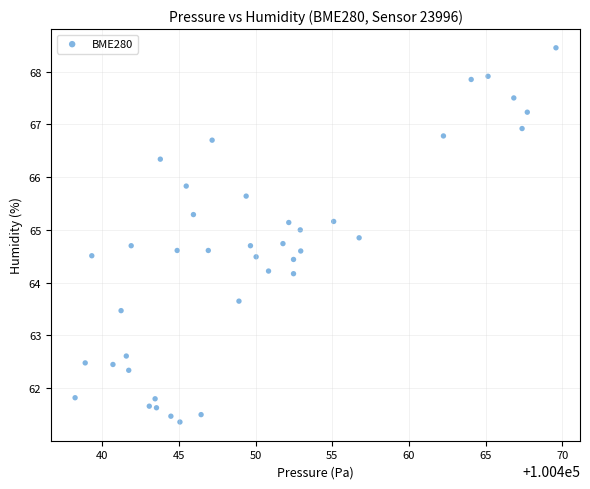

What is the range of Y values (max minus min)?

7.1